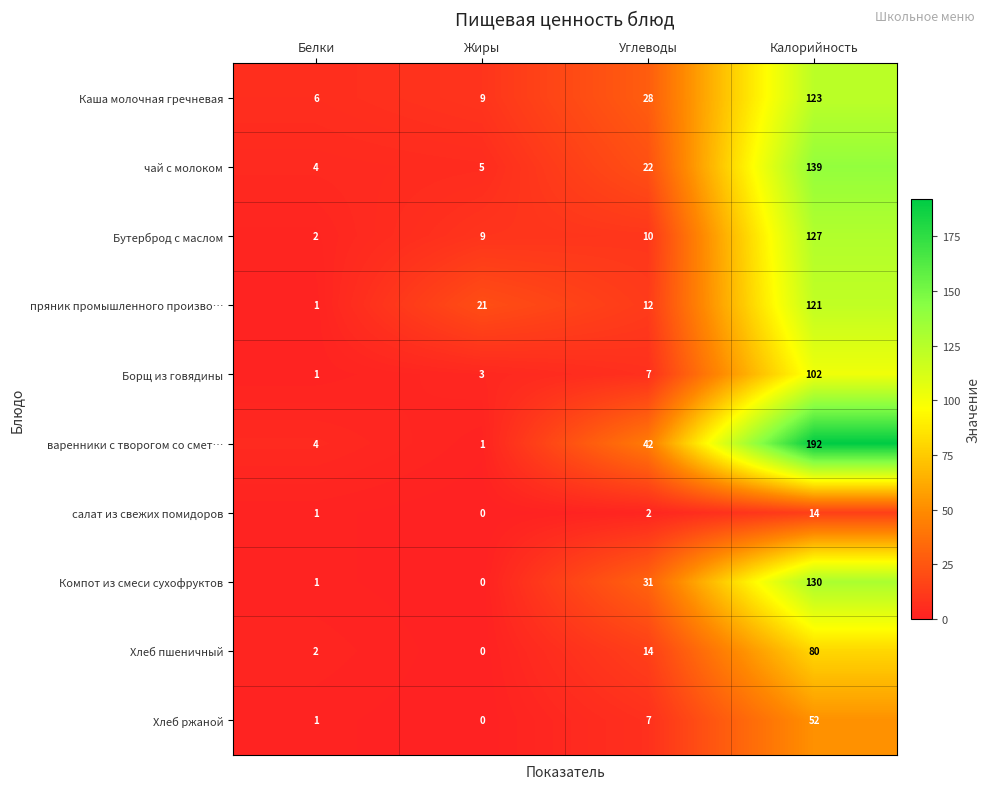

Which category has the highest value across all series?

Калорийность